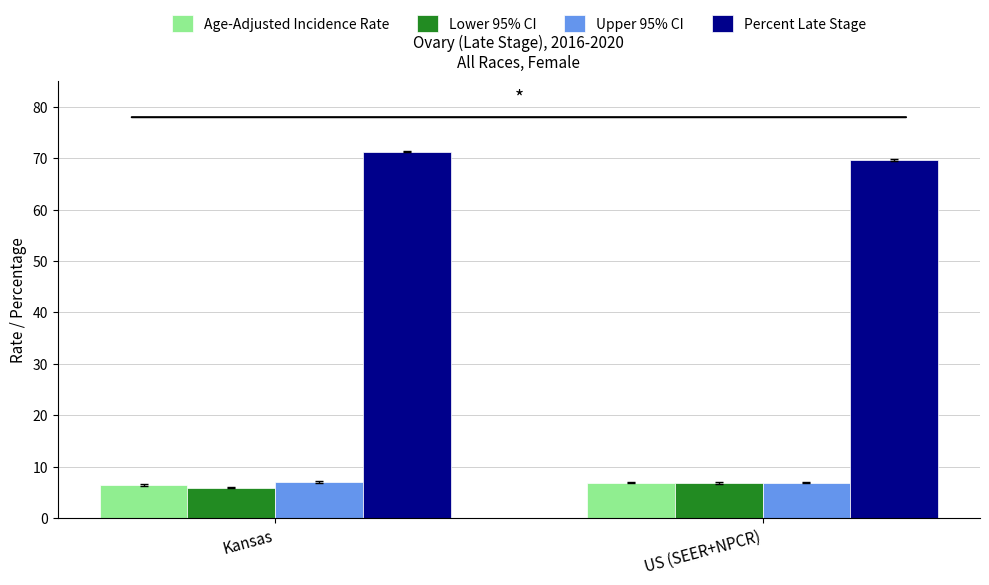

What is the approximate value of Lower 95% CI at Kansas?

5.9